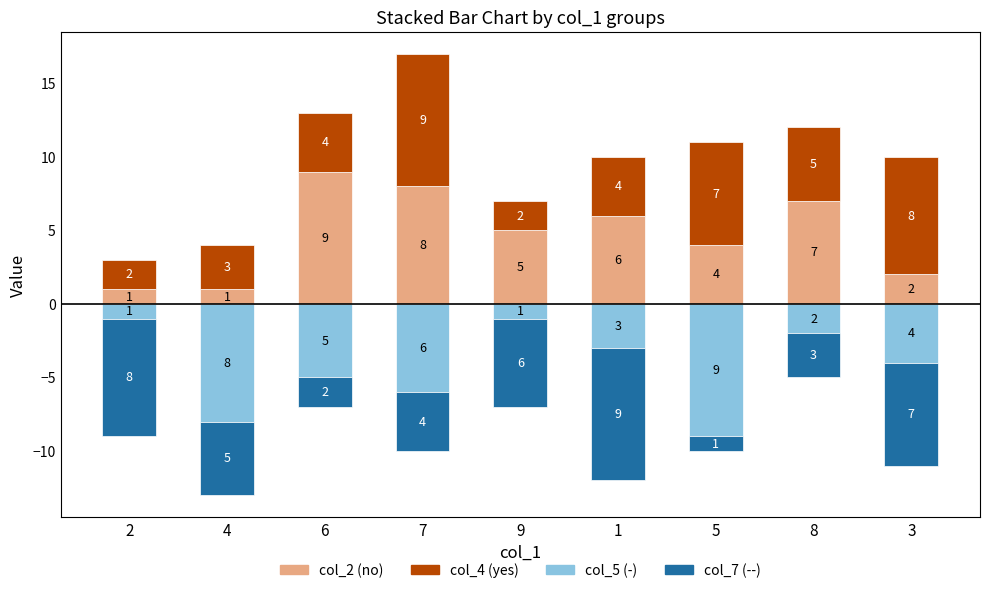

What is the value of the col_4 (yes) bar at the 7th from the left?

7